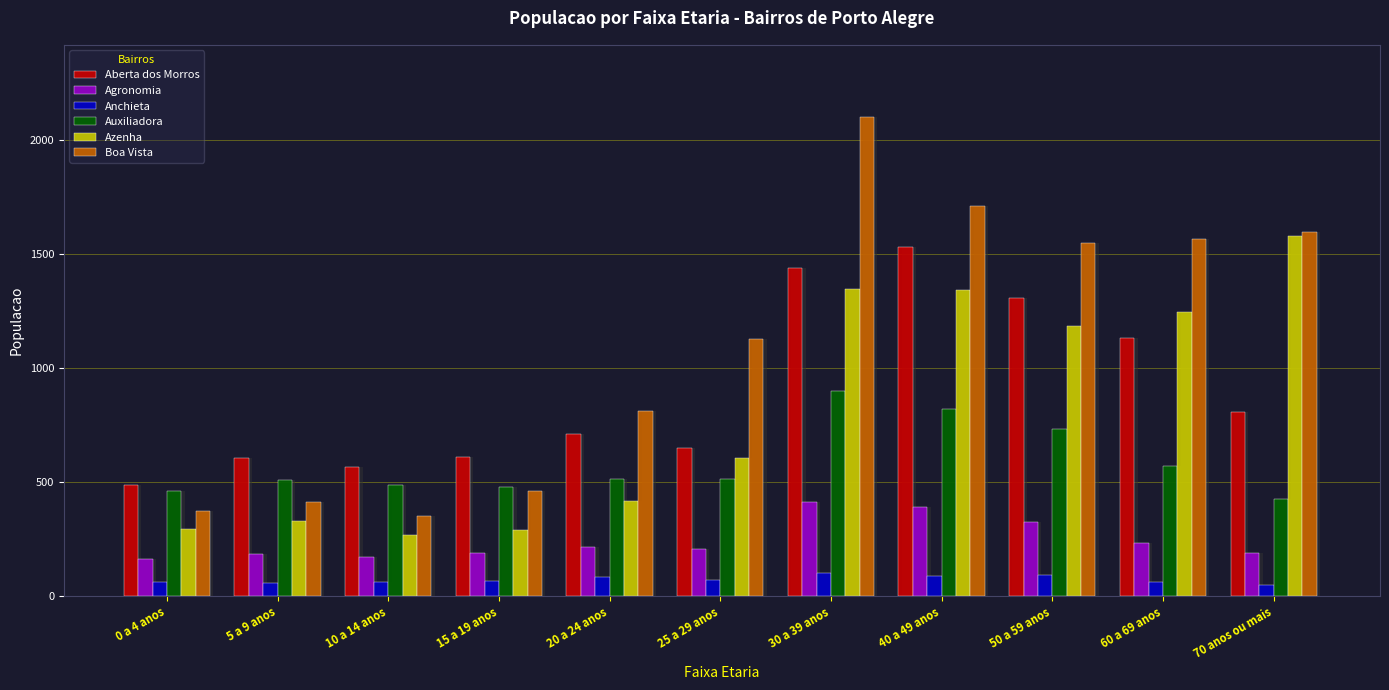

Between 5 a 9 anos and 0 a 4 anos, which is larger?

5 a 9 anos